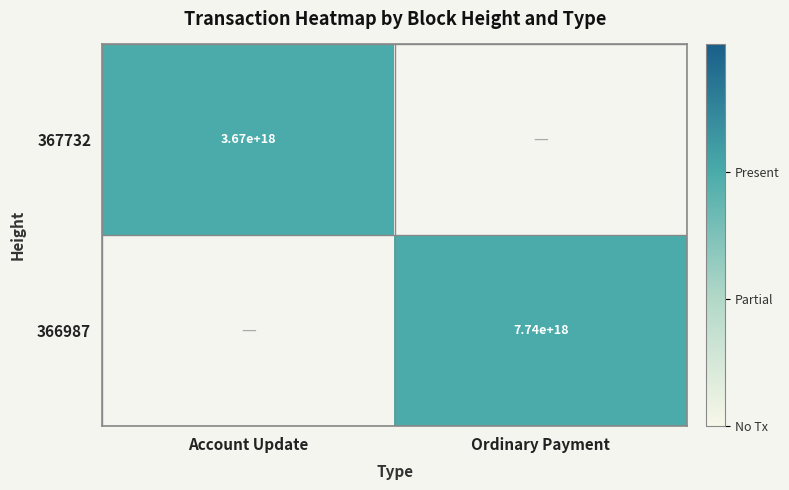

How many data points does each series have?

2